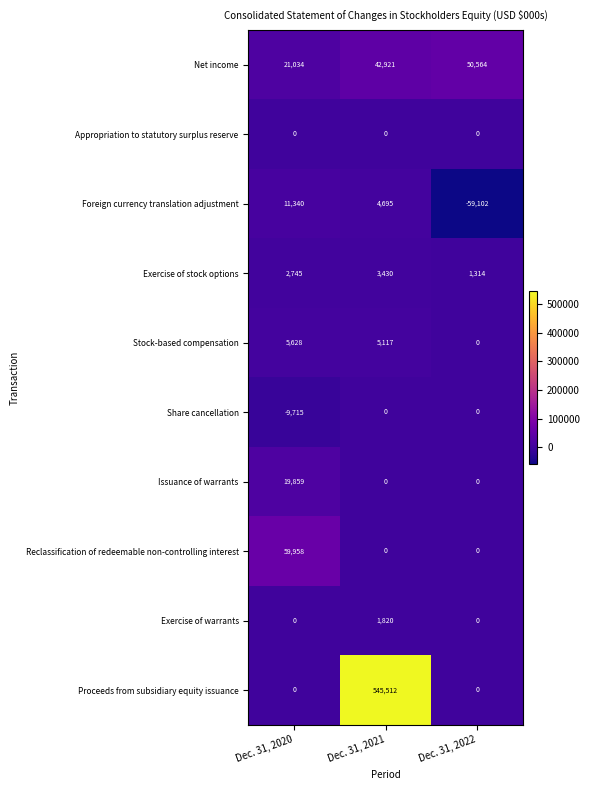

What is the spread (max minus min) of values at Dec. 31, 2020?

69673